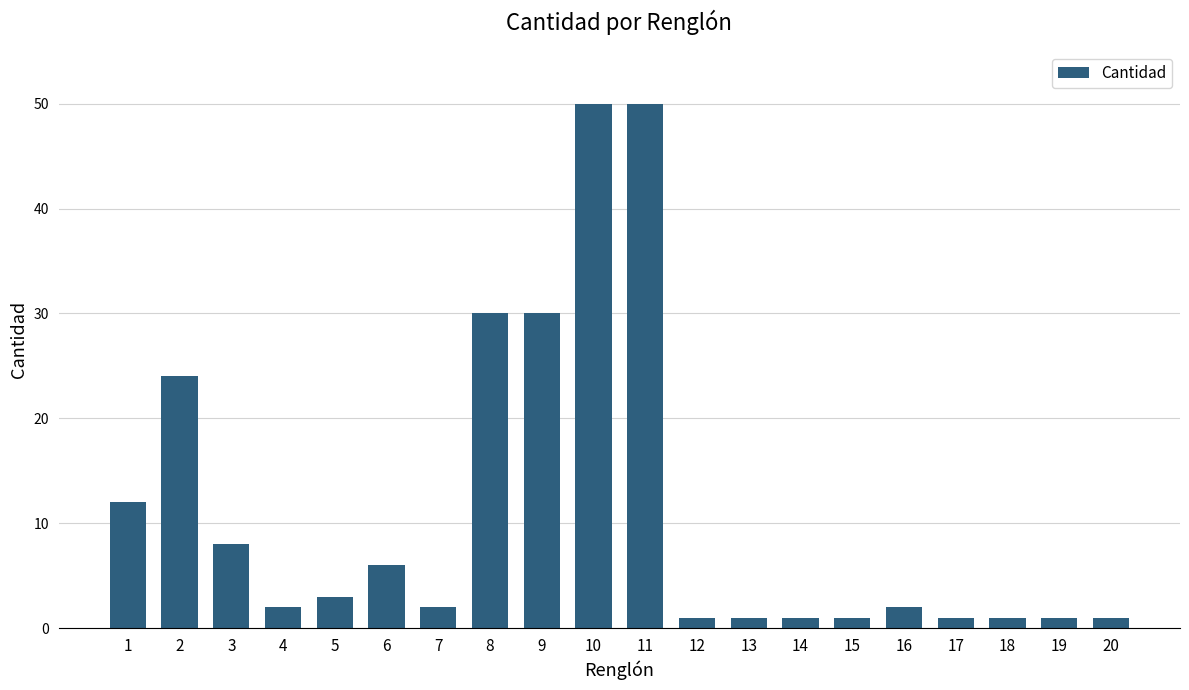

How many data points does each series have?

20